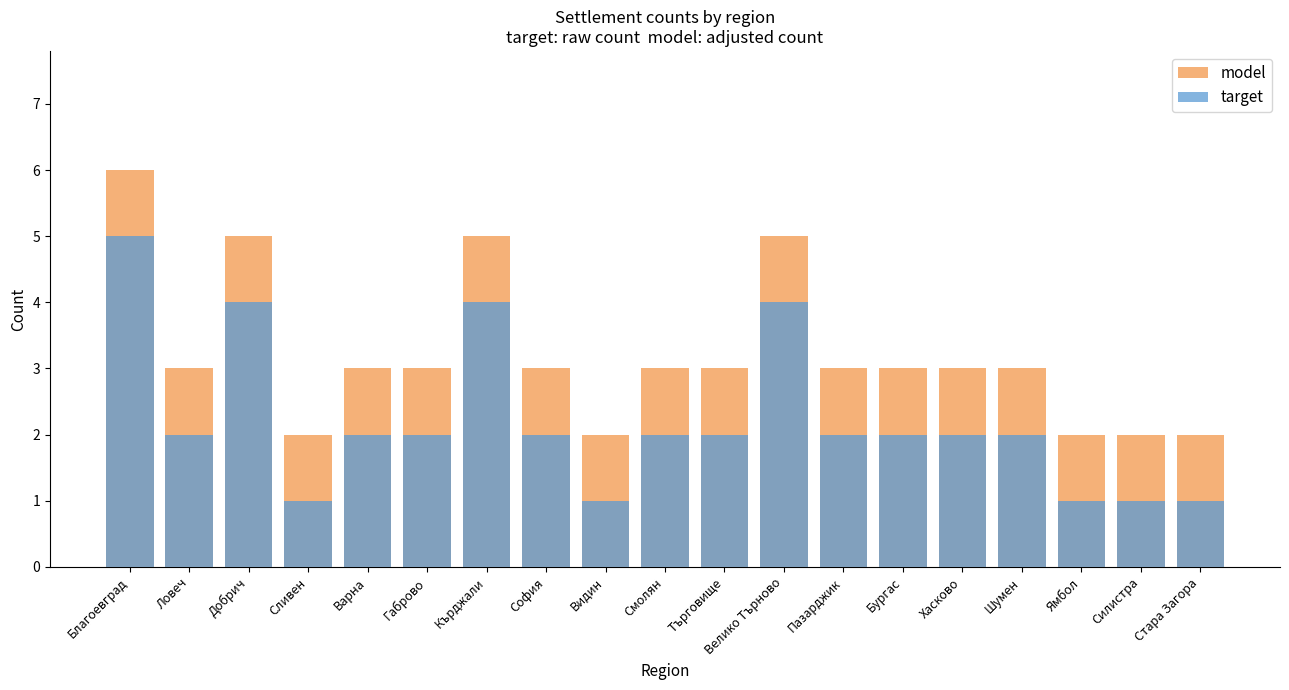

What is the sum of the target values at Шумен and Благоевград?

7